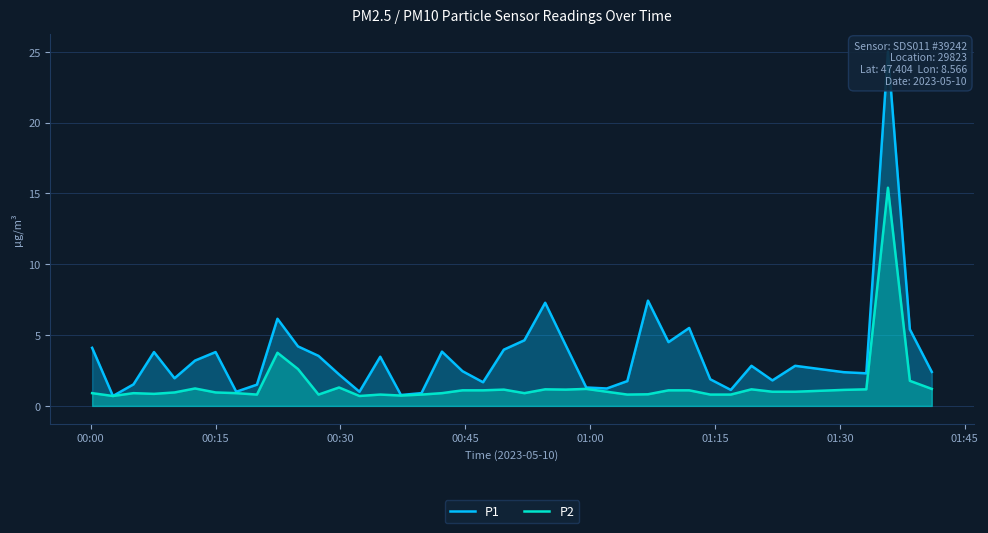

What is the value of the P1 point at the 33rd from the left?

2.8